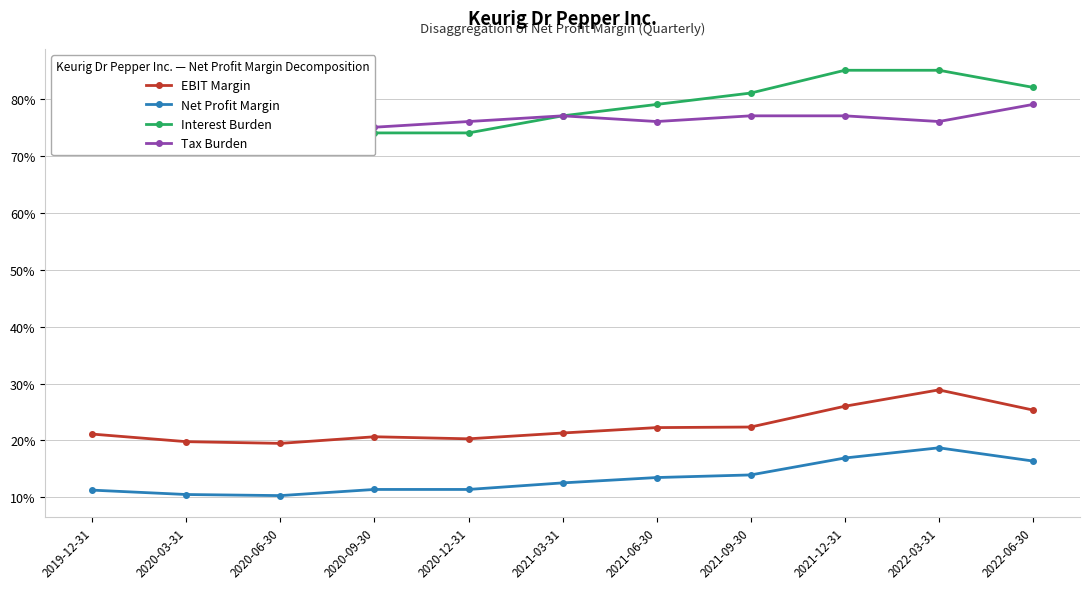

What is the label of the 4th point from the left?

2020-09-30